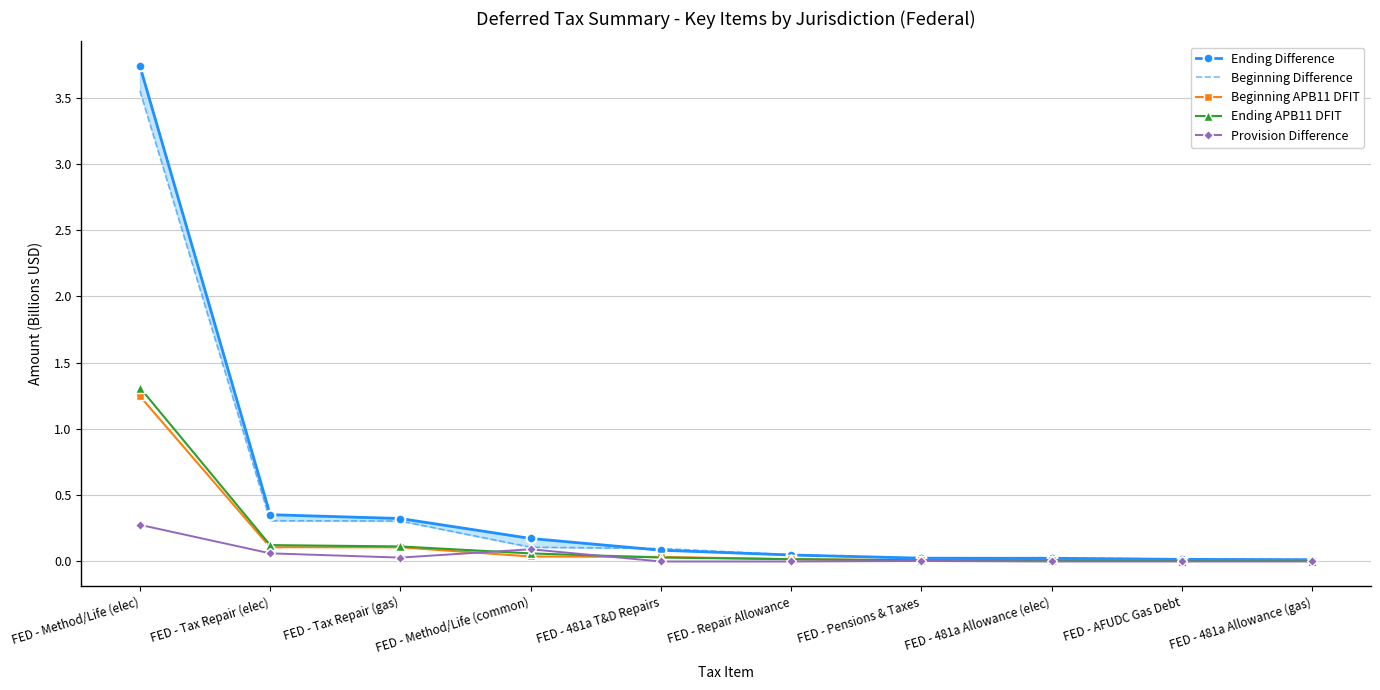

How many intersections are there between Ending APB11 DFIT and Beginning APB11 DFIT?

3